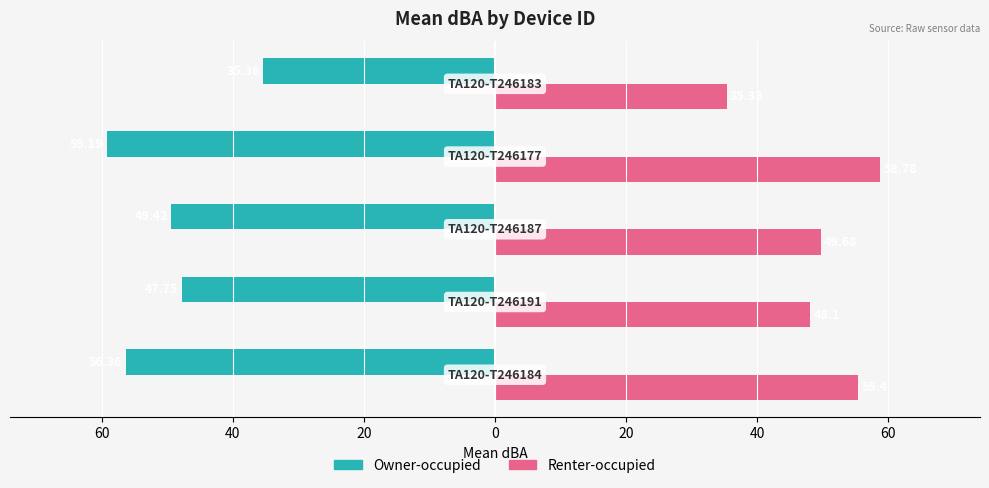

Reading right to left, what are all the values shown in this chart?

Owner-occupied: 0=-35.4	20=-59.2	40=-49.4	60=-47.8	80=-56.4
Renter-occupied: 0=35.3	20=58.8	40=49.7	60=48.1	80=55.4